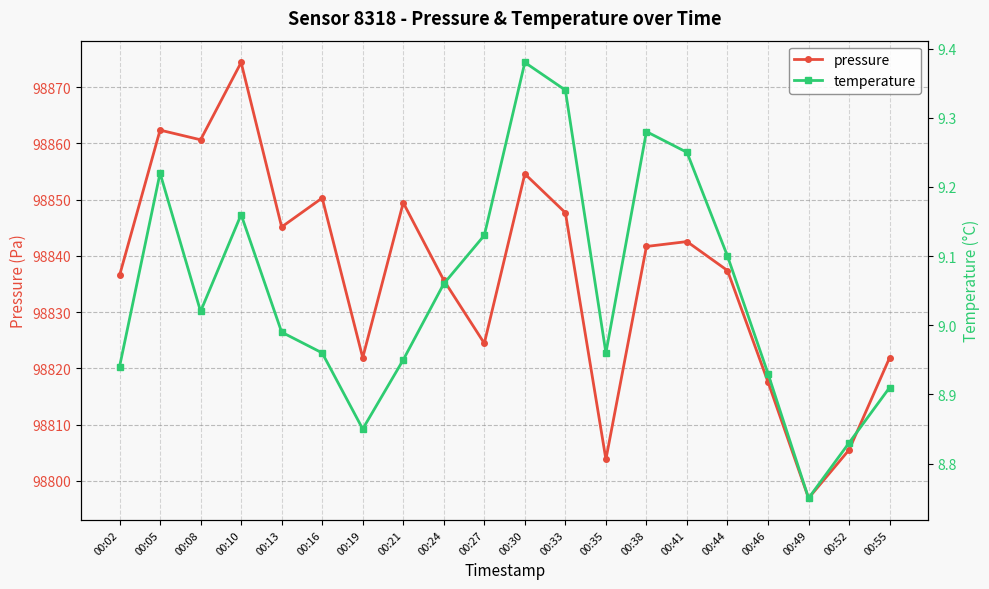

True or false: temperature has more than 1 interior local peaks.

True